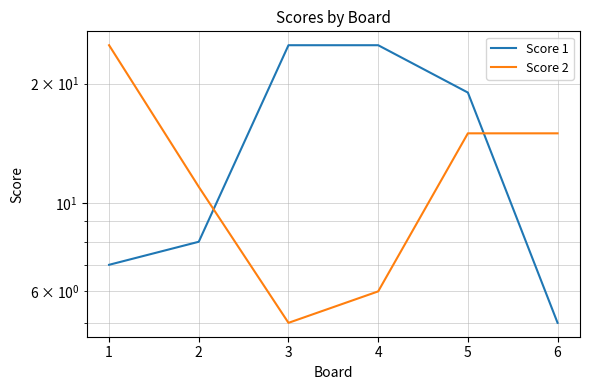

Which series has the widest spread of values?

Score 1